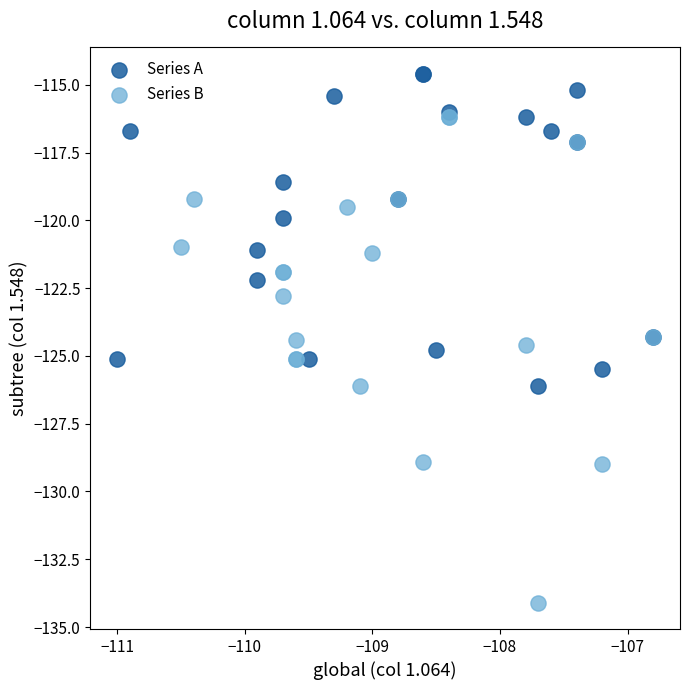

What are all the series names shown in the legend?

Series A, Series B